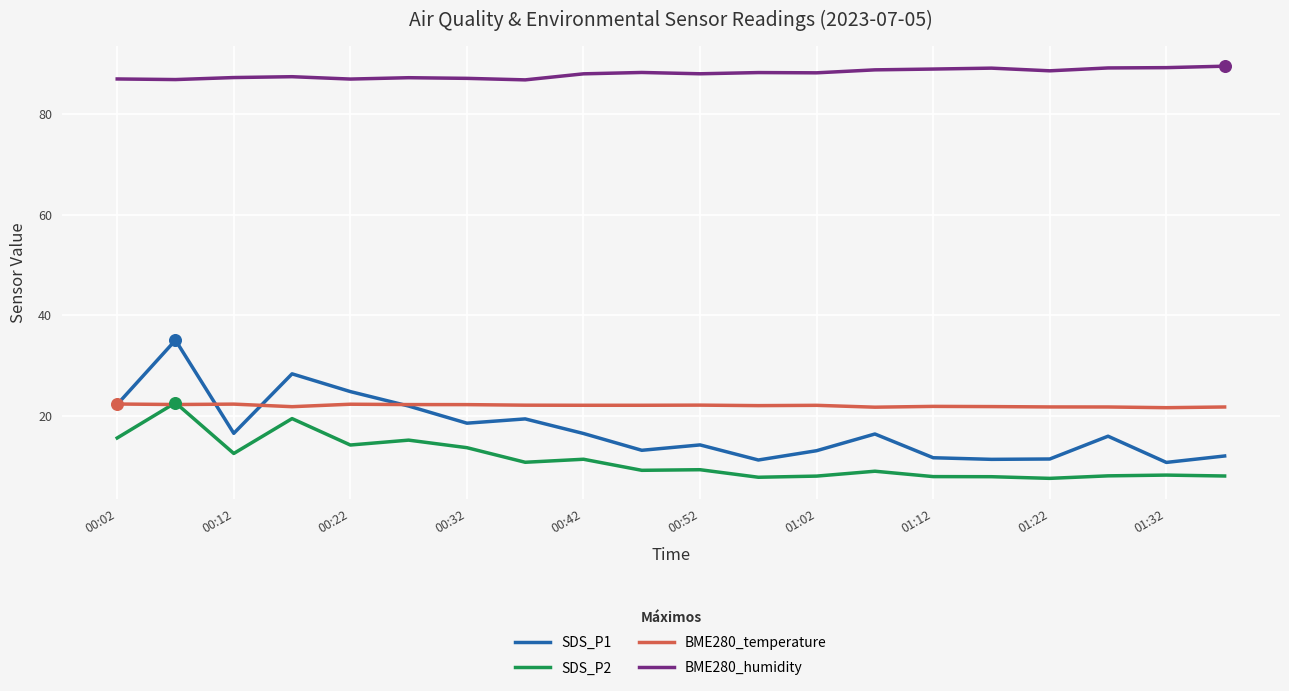

Which series has the largest total across all categories?

BME280_humidity